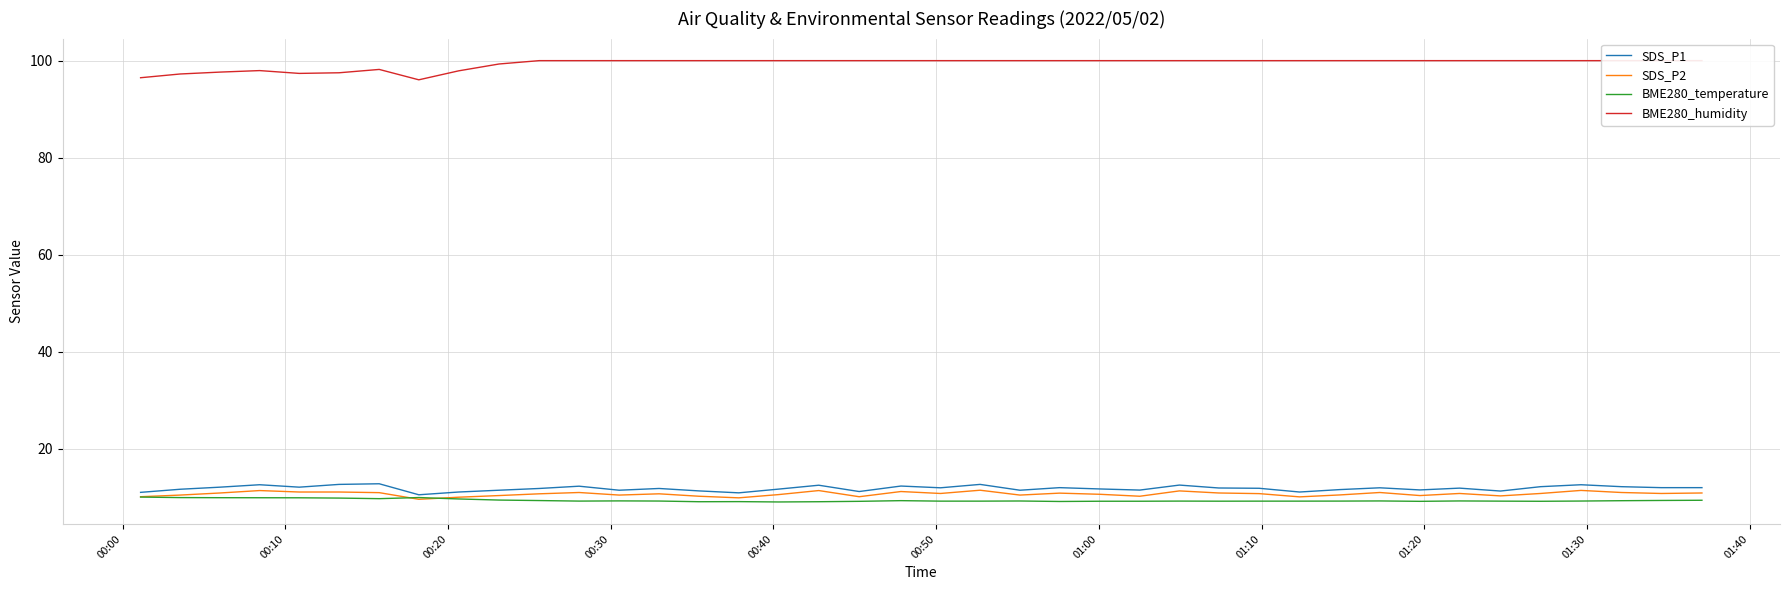

What is the minimum value for BME280_temperature?

9.1